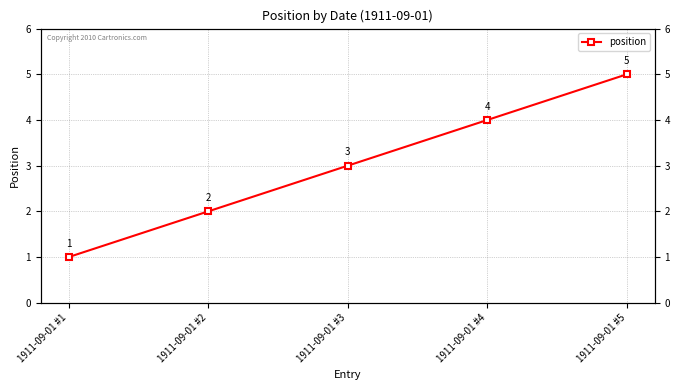

What is the value of the 1st point from the left?

1